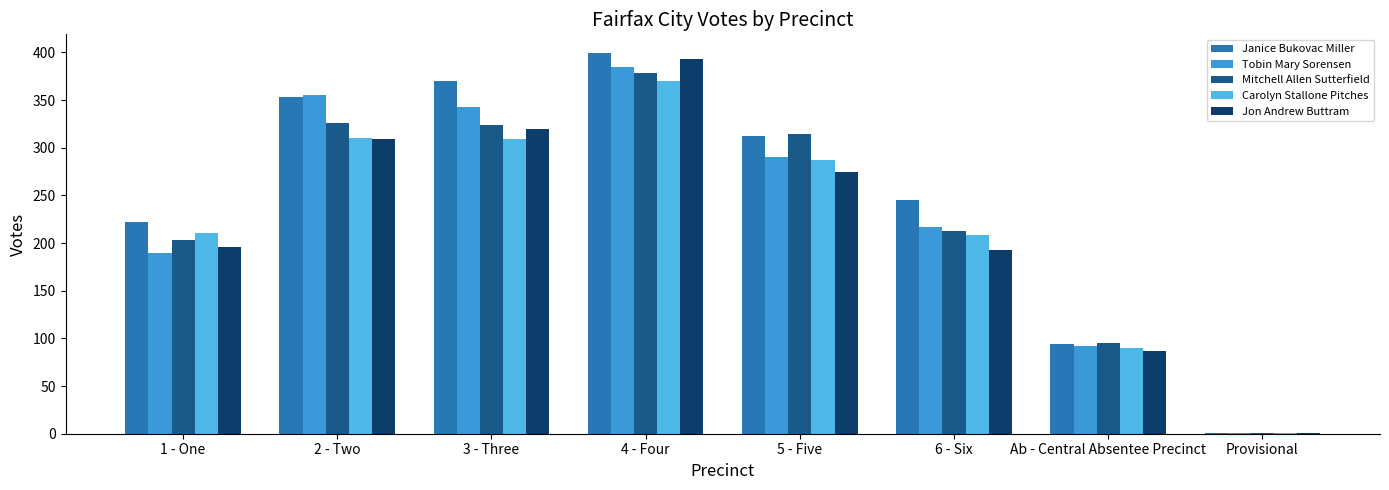

The Mitchell Allen Sutterfield series shows 487 at 3 - Three. True or false?

False